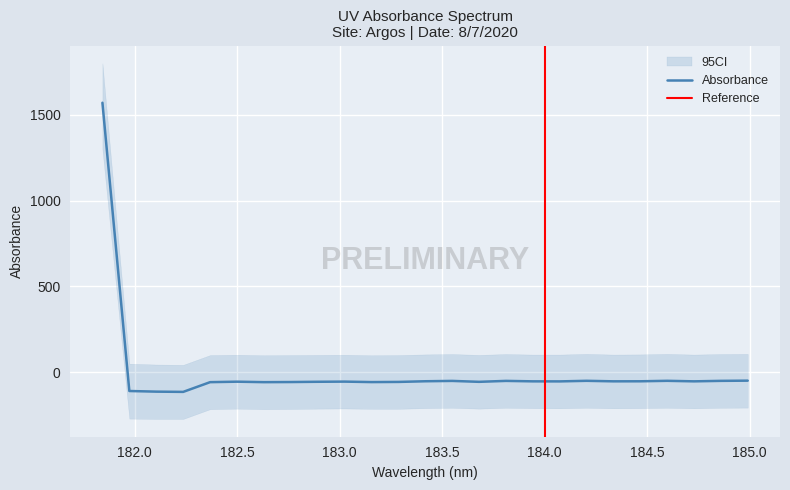

Which category has the lowest value across all series?

182.2359681898